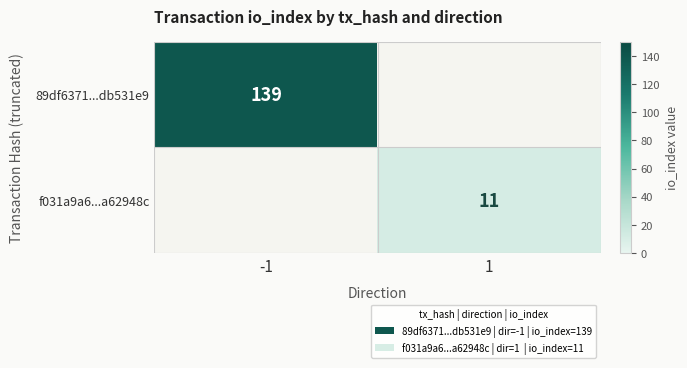

What is the total value across all series at -1?

139